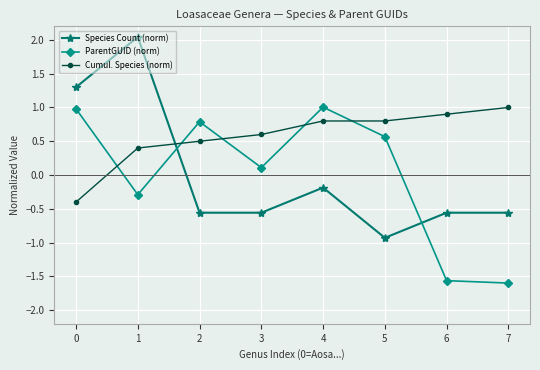

What is the difference between the highest and lowest values at 1?

2.3